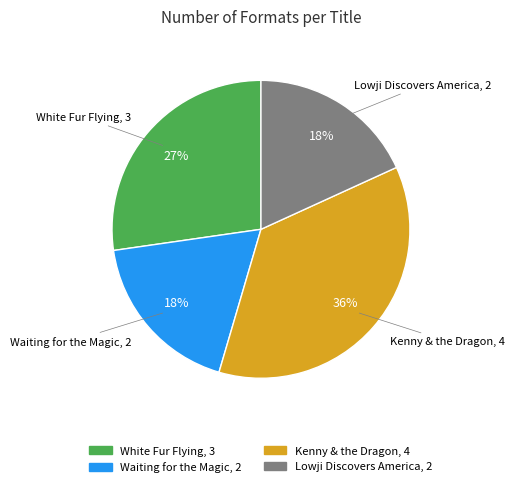

To the nearest percent, what portion does Lowji Discovers America represent?

18%